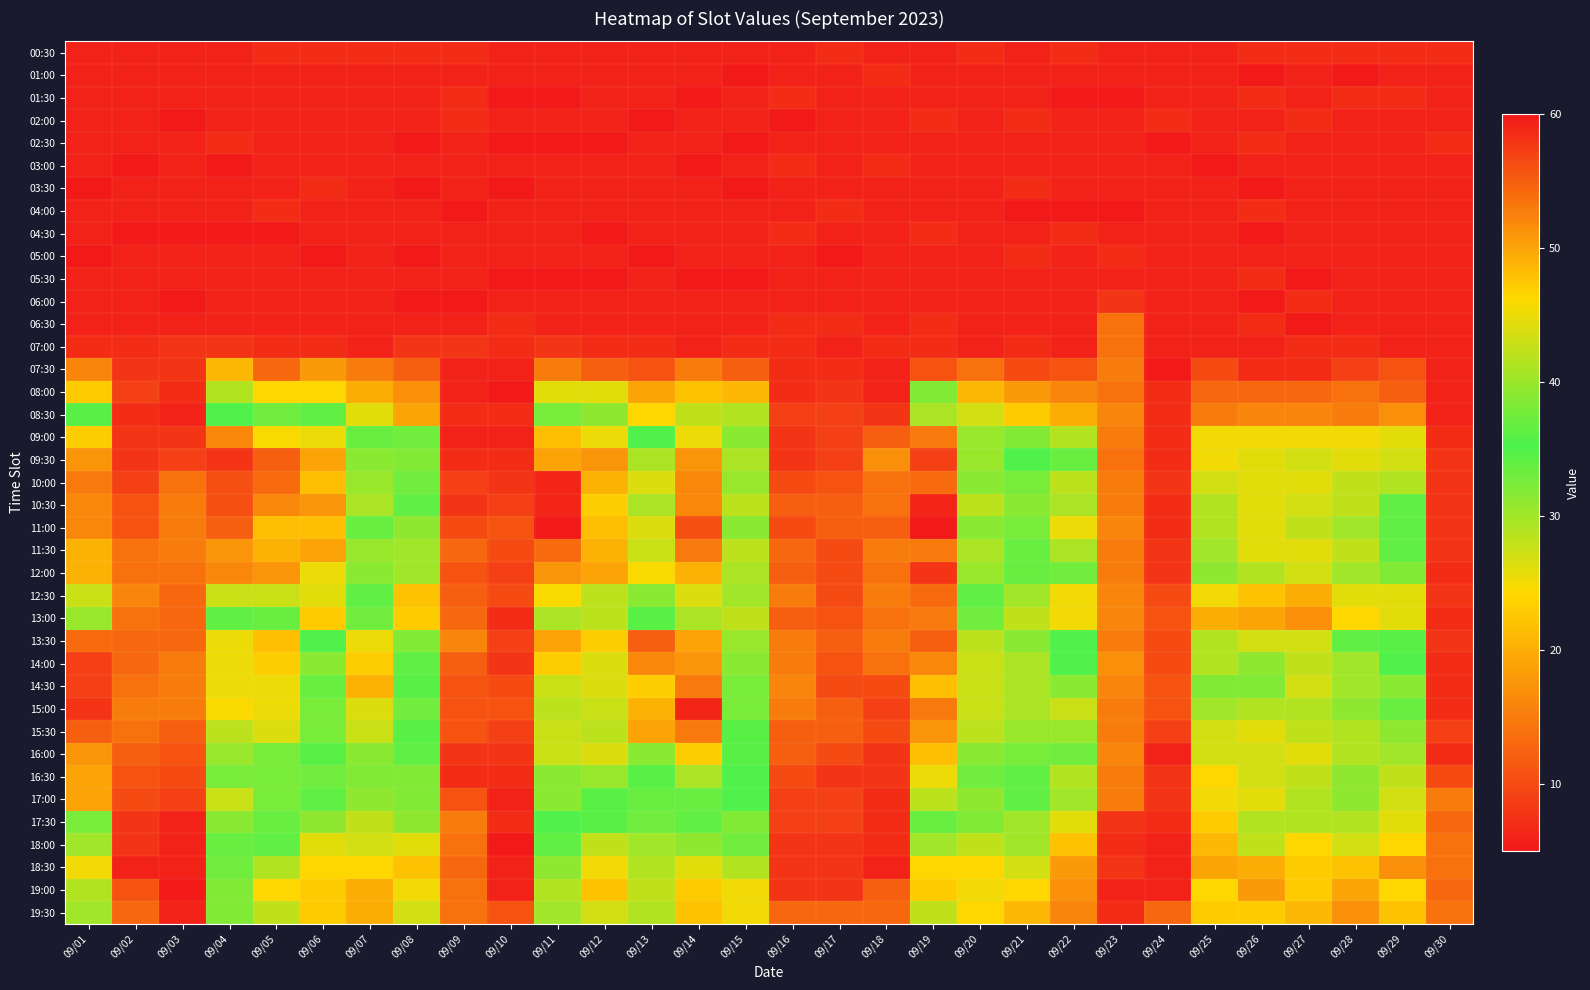

Reading left to right, list all the values displayed in this chart.

00:30: 09/01=6	09/02=6	09/03=6	09/04=6	09/05=7	09/06=7	09/07=7	09/08=7	09/09=7	09/10=6	09/11=6	09/12=6	09/13=6	09/14=6	09/15=6	09/16=6	09/17=7	09/18=6	09/19=6	09/20=7	09/21=6	09/22=7	09/23=6	09/24=6	09/25=6	09/26=7	09/27=7	09/28=7	09/29=7	09/30=7
01:00: 09/01=6	09/02=6	09/03=6	09/04=6	09/05=6	09/06=6	09/07=6	09/08=6	09/09=6	09/10=6	09/11=6	09/12=6	09/13=6	09/14=6	09/15=5	09/16=6	09/17=6	09/18=7	09/19=6	09/20=6	09/21=6	09/22=6	09/23=6	09/24=6	09/25=6	09/26=5	09/27=6	09/28=5	09/29=6	09/30=6
01:30: 09/01=6	09/02=6	09/03=6	09/04=6	09/05=6	09/06=6	09/07=6	09/08=6	09/09=7	09/10=5	09/11=5	09/12=6	09/13=6	09/14=5	09/15=6	09/16=7	09/17=6	09/18=6	09/19=6	09/20=6	09/21=6	09/22=5	09/23=5	09/24=6	09/25=6	09/26=7	09/27=6	09/28=7	09/29=7	09/30=6
02:00: 09/01=6	09/02=6	09/03=5	09/04=6	09/05=6	09/06=6	09/07=6	09/08=6	09/09=7	09/10=6	09/11=6	09/12=6	09/13=5	09/14=6	09/15=6	09/16=5	09/17=6	09/18=6	09/19=7	09/20=6	09/21=7	09/22=6	09/23=6	09/24=7	09/25=6	09/26=6	09/27=7	09/28=6	09/29=6	09/30=6
02:30: 09/01=6	09/02=6	09/03=6	09/04=7	09/05=6	09/06=6	09/07=6	09/08=5	09/09=6	09/10=5	09/11=5	09/12=5	09/13=6	09/14=6	09/15=5	09/16=6	09/17=6	09/18=6	09/19=6	09/20=6	09/21=6	09/22=6	09/23=6	09/24=5	09/25=6	09/26=7	09/27=6	09/28=6	09/29=6	09/30=7
03:00: 09/01=6	09/02=5	09/03=6	09/04=5	09/05=6	09/06=6	09/07=6	09/08=6	09/09=6	09/10=6	09/11=6	09/12=6	09/13=6	09/14=5	09/15=6	09/16=7	09/17=6	09/18=7	09/19=6	09/20=6	09/21=6	09/22=6	09/23=6	09/24=6	09/25=5	09/26=6	09/27=6	09/28=6	09/29=6	09/30=6
03:30: 09/01=5	09/02=6	09/03=6	09/04=6	09/05=6	09/06=7	09/07=6	09/08=5	09/09=6	09/10=5	09/11=6	09/12=6	09/13=6	09/14=6	09/15=5	09/16=6	09/17=6	09/18=6	09/19=6	09/20=6	09/21=7	09/22=6	09/23=6	09/24=6	09/25=6	09/26=5	09/27=6	09/28=6	09/29=6	09/30=6
04:00: 09/01=6	09/02=6	09/03=6	09/04=6	09/05=7	09/06=6	09/07=6	09/08=6	09/09=5	09/10=6	09/11=6	09/12=6	09/13=6	09/14=6	09/15=6	09/16=6	09/17=7	09/18=6	09/19=6	09/20=6	09/21=5	09/22=5	09/23=5	09/24=6	09/25=6	09/26=7	09/27=6	09/28=6	09/29=6	09/30=6
04:30: 09/01=6	09/02=5	09/03=5	09/04=5	09/05=5	09/06=6	09/07=6	09/08=6	09/09=6	09/10=6	09/11=6	09/12=5	09/13=6	09/14=6	09/15=6	09/16=7	09/17=6	09/18=6	09/19=7	09/20=6	09/21=6	09/22=7	09/23=6	09/24=6	09/25=6	09/26=5	09/27=6	09/28=6	09/29=6	09/30=6
05:00: 09/01=5	09/02=6	09/03=6	09/04=6	09/05=6	09/06=5	09/07=6	09/08=5	09/09=6	09/10=6	09/11=6	09/12=6	09/13=5	09/14=6	09/15=6	09/16=6	09/17=5	09/18=6	09/19=6	09/20=6	09/21=7	09/22=6	09/23=7	09/24=6	09/25=6	09/26=6	09/27=6	09/28=6	09/29=6	09/30=6
05:30: 09/01=6	09/02=6	09/03=6	09/04=6	09/05=6	09/06=6	09/07=6	09/08=6	09/09=6	09/10=5	09/11=5	09/12=5	09/13=6	09/14=5	09/15=5	09/16=6	09/17=6	09/18=6	09/19=6	09/20=6	09/21=6	09/22=6	09/23=6	09/24=6	09/25=6	09/26=7	09/27=5	09/28=6	09/29=6	09/30=6
06:00: 09/01=6	09/02=6	09/03=5	09/04=6	09/05=6	09/06=6	09/07=6	09/08=5	09/09=5	09/10=6	09/11=6	09/12=6	09/13=6	09/14=6	09/15=6	09/16=6	09/17=6	09/18=6	09/19=6	09/20=6	09/21=6	09/22=6	09/23=8	09/24=6	09/25=6	09/26=5	09/27=7	09/28=6	09/29=6	09/30=6
06:30: 09/01=6	09/02=6	09/03=6	09/04=6	09/05=6	09/06=6	09/07=6	09/08=6	09/09=6	09/10=7	09/11=6	09/12=6	09/13=6	09/14=6	09/15=6	09/16=7	09/17=7	09/18=6	09/19=7	09/20=6	09/21=6	09/22=6	09/23=14	09/24=6	09/25=6	09/26=7	09/27=5	09/28=6	09/29=6	09/30=6
07:00: 09/01=7	09/02=7	09/03=8	09/04=8	09/05=7	09/06=7	09/07=6	09/08=8	09/09=8	09/10=7	09/11=8	09/12=7	09/13=7	09/14=6	09/15=7	09/16=7	09/17=6	09/18=7	09/19=7	09/20=6	09/21=7	09/22=6	09/23=14	09/24=6	09/25=6	09/26=6	09/27=7	09/28=7	09/29=6	09/30=6
07:30: 09/01=16	09/02=8	09/03=8	09/04=21	09/05=13	09/06=18	09/07=15	09/08=12	09/09=6	09/10=6	09/11=15	09/12=12	09/13=11	09/14=15	09/15=12	09/16=7	09/17=7	09/18=6	09/19=11	09/20=14	09/21=10	09/22=11	09/23=15	09/24=5	09/25=10	09/26=7	09/27=7	09/28=9	09/29=11	09/30=6
08:00: 09/01=23	09/02=9	09/03=7	09/04=29	09/05=24	09/06=24	09/07=20	09/08=17	09/09=6	09/10=5	09/11=26	09/12=26	09/13=19	09/14=22	09/15=21	09/16=7	09/17=8	09/18=6	09/19=32	09/20=21	09/21=18	09/22=16	09/23=14	09/24=7	09/25=13	09/26=13	09/27=13	09/28=14	09/29=12	09/30=6
08:30: 09/01=36	09/02=7	09/03=6	09/04=35	09/05=33	09/06=34	09/07=26	09/08=19	09/09=7	09/10=7	09/11=38	09/12=31	09/13=24	09/14=28	09/15=29	09/16=9	09/17=9	09/18=8	09/19=41	09/20=27	09/21=23	09/22=20	09/23=16	09/24=7	09/25=15	09/26=16	09/27=16	09/28=15	09/29=17	09/30=6
09:00: 09/01=47	09/02=8	09/03=8	09/04=52	09/05=46	09/06=45	09/07=37	09/08=33	09/09=6	09/10=6	09/11=48	09/12=45	09/13=35	09/14=45	09/15=39	09/16=8	09/17=9	09/18=12	09/19=53	09/20=40	09/21=32	09/22=29	09/23=15	09/24=7	09/25=25	09/26=25	09/27=25	09/28=25	09/29=26	09/30=7
09:30: 09/01=51	09/02=8	09/03=9	09/04=58	09/05=55	09/06=50	09/07=39	09/08=32	09/09=7	09/10=7	09/11=50	09/12=51	09/13=41	09/14=51	09/15=41	09/16=8	09/17=9	09/18=17	09/19=57	09/20=40	09/21=35	09/22=37	09/23=14	09/24=7	09/25=25	09/26=26	09/27=27	09/28=26	09/29=27	09/30=8
10:00: 09/01=53	09/02=9	09/03=14	09/04=56	09/05=54	09/06=48	09/07=40	09/08=33	09/09=9	09/10=8	09/11=59	09/12=49	09/13=44	09/14=52	09/15=40	09/16=10	09/17=11	09/18=14	09/19=54	09/20=39	09/21=38	09/22=42	09/23=15	09/24=8	09/25=27	09/26=26	09/27=26	09/28=28	09/29=29	09/30=8
10:30: 09/01=52	09/02=11	09/03=15	09/04=56	09/05=52	09/06=51	09/07=41	09/08=34	09/09=8	09/10=9	09/11=59	09/12=47	09/13=41	09/14=52	09/15=42	09/16=12	09/17=12	09/18=14	09/19=59	09/20=42	09/21=39	09/22=41	09/23=15	09/24=7	09/25=29	09/26=26	09/27=27	09/28=28	09/29=34	09/30=8
11:00: 09/01=52	09/02=11	09/03=15	09/04=55	09/05=48	09/06=48	09/07=37	09/08=31	09/09=10	09/10=11	09/11=60	09/12=48	09/13=44	09/14=56	09/15=39	09/16=10	09/17=12	09/18=12	09/19=60	09/20=39	09/21=38	09/22=45	09/23=16	09/24=7	09/25=29	09/26=26	09/27=28	09/28=30	09/29=34	09/30=8
11:30: 09/01=49	09/02=14	09/03=15	09/04=51	09/05=49	09/06=50	09/07=40	09/08=30	09/09=13	09/10=10	09/11=54	09/12=49	09/13=43	09/14=53	09/15=42	09/16=13	09/17=10	09/18=15	09/19=53	09/20=41	09/21=37	09/22=41	09/23=15	09/24=8	09/25=30	09/26=26	09/27=26	09/28=28	09/29=34	09/30=8
12:00: 09/01=49	09/02=14	09/03=14	09/04=52	09/05=51	09/06=45	09/07=39	09/08=30	09/09=11	09/10=9	09/11=51	09/12=50	09/13=46	09/14=49	09/15=41	09/16=12	09/17=10	09/18=14	09/19=58	09/20=40	09/21=37	09/22=33	09/23=15	09/24=8	09/25=31	09/26=29	09/27=27	09/28=30	09/29=32	09/30=7
12:30: 09/01=43	09/02=16	09/03=13	09/04=43	09/05=43	09/06=26	09/07=34	09/08=22	09/09=12	09/10=10	09/11=46	09/12=42	09/13=39	09/14=44	09/15=30	09/16=15	09/17=10	09/18=15	09/19=54	09/20=34	09/21=30	09/22=25	09/23=16	09/24=10	09/25=25	09/26=22	09/27=20	09/28=26	09/29=26	09/30=8
13:00: 09/01=40	09/02=14	09/03=13	09/04=34	09/05=37	09/06=23	09/07=33	09/08=23	09/09=13	09/10=7	09/11=41	09/12=42	09/13=36	09/14=41	09/15=28	09/16=12	09/17=11	09/18=14	09/19=53	09/20=33	09/21=28	09/22=25	09/23=16	09/24=11	09/25=20	09/26=19	09/27=17	09/28=24	09/29=26	09/30=7
13:30: 09/01=54	09/02=13	09/03=13	09/04=45	09/05=48	09/06=35	09/07=45	09/08=32	09/09=16	09/10=9	09/11=50	09/12=47	09/13=55	09/14=50	09/15=40	09/16=15	09/17=12	09/18=15	09/19=55	09/20=42	09/21=39	09/22=35	09/23=15	09/24=10	09/25=29	09/26=27	09/27=27	09/28=34	09/29=36	09/30=8
14:00: 09/01=57	09/02=13	09/03=15	09/04=45	09/05=47	09/06=39	09/07=47	09/08=34	09/09=12	09/10=8	09/11=47	09/12=44	09/13=52	09/14=51	09/15=39	09/16=15	09/17=11	09/18=14	09/19=52	09/20=43	09/21=41	09/22=35	09/23=17	09/24=10	09/25=29	09/26=31	09/27=28	09/28=30	09/29=35	09/30=7
14:30: 09/01=57	09/02=14	09/03=15	09/04=45	09/05=45	09/06=37	09/07=49	09/08=36	09/09=11	09/10=10	09/11=43	09/12=44	09/13=47	09/14=53	09/15=38	09/16=16	09/17=10	09/18=10	09/19=48	09/20=43	09/21=41	09/22=39	09/23=16	09/24=11	09/25=32	09/26=32	09/27=27	09/28=30	09/29=39	09/30=7
15:00: 09/01=58	09/02=15	09/03=15	09/04=46	09/05=45	09/06=38	09/07=44	09/08=33	09/09=11	09/10=11	09/11=42	09/12=43	09/13=49	09/14=59	09/15=38	09/16=15	09/17=12	09/18=9	09/19=53	09/20=43	09/21=41	09/22=43	09/23=15	09/24=11	09/25=30	09/26=29	09/27=29	09/28=31	09/29=37	09/30=7
15:30: 09/01=55	09/02=14	09/03=12	09/04=42	09/05=44	09/06=38	09/07=43	09/08=36	09/09=11	09/10=9	09/11=43	09/12=42	09/13=50	09/14=53	09/15=36	09/16=12	09/17=12	09/18=10	09/19=51	09/20=42	09/21=40	09/22=40	09/23=15	09/24=9	09/25=27	09/26=26	09/27=28	09/28=29	09/29=31	09/30=9
16:00: 09/01=51	09/02=12	09/03=11	09/04=40	09/05=38	09/06=36	09/07=39	09/08=34	09/09=8	09/10=8	09/11=43	09/12=44	09/13=39	09/14=47	09/15=36	09/16=12	09/17=10	09/18=8	09/19=48	09/20=39	09/21=38	09/22=33	09/23=16	09/24=6	09/25=27	09/26=27	09/27=26	09/28=29	09/29=30	09/30=7
16:30: 09/01=50	09/02=11	09/03=10	09/04=38	09/05=38	09/06=33	09/07=32	09/08=32	09/09=7	09/10=7	09/11=39	09/12=40	09/13=36	09/14=41	09/15=35	09/16=10	09/17=8	09/18=8	09/19=45	09/20=33	09/21=34	09/22=29	09/23=15	09/24=8	09/25=24	09/26=27	09/27=28	09/28=31	09/29=28	09/30=10
17:00: 09/01=50	09/02=10	09/03=9	09/04=43	09/05=38	09/06=34	09/07=31	09/08=32	09/09=11	09/10=6	09/11=39	09/12=36	09/13=37	09/14=37	09/15=35	09/16=9	09/17=9	09/18=7	09/19=42	09/20=31	09/21=34	09/22=30	09/23=15	09/24=8	09/25=25	09/26=26	09/27=29	09/28=31	09/29=27	09/30=15
17:30: 09/01=38	09/02=8	09/03=6	09/04=39	09/05=37	09/06=31	09/07=28	09/08=31	09/09=15	09/10=7	09/11=35	09/12=36	09/13=33	09/14=34	09/15=32	09/16=9	09/17=9	09/18=7	09/19=37	09/20=32	09/21=30	09/22=26	09/23=8	09/24=7	09/25=23	09/26=29	09/27=29	09/28=29	09/29=26	09/30=13
18:00: 09/01=30	09/02=8	09/03=6	09/04=37	09/05=34	09/06=26	09/07=27	09/08=26	09/09=14	09/10=5	09/11=34	09/12=28	09/13=30	09/14=31	09/15=33	09/16=8	09/17=8	09/18=7	09/19=30	09/20=28	09/21=30	09/22=22	09/23=7	09/24=6	09/25=21	09/26=28	09/27=24	09/28=27	09/29=24	09/30=14
18:30: 09/01=25	09/02=6	09/03=6	09/04=33	09/05=29	09/06=24	09/07=24	09/08=22	09/09=13	09/10=6	09/11=31	09/12=25	09/13=29	09/14=26	09/15=29	09/16=8	09/17=8	09/18=6	09/19=24	09/20=24	09/21=27	09/22=18	09/23=8	09/24=6	09/25=19	09/26=20	09/27=23	09/28=22	09/29=17	09/30=14
19:00: 09/01=29	09/02=11	09/03=5	09/04=32	09/05=24	09/06=23	09/07=20	09/08=25	09/09=14	09/10=6	09/11=29	09/12=22	09/13=28	09/14=23	09/15=25	09/16=8	09/17=8	09/18=12	09/19=23	09/20=25	09/21=24	09/22=17	09/23=6	09/24=6	09/25=24	09/26=18	09/27=23	09/28=19	09/29=24	09/30=13
19:30: 09/01=30	09/02=13	09/03=6	09/04=32	09/05=28	09/06=23	09/07=20	09/08=27	09/09=14	09/10=11	09/11=30	09/12=27	09/13=29	09/14=22	09/15=25	09/16=13	09/17=13	09/18=13	09/19=28	09/20=24	09/21=21	09/22=16	09/23=7	09/24=13	09/25=23	09/26=23	09/27=21	09/28=17	09/29=22	09/30=14